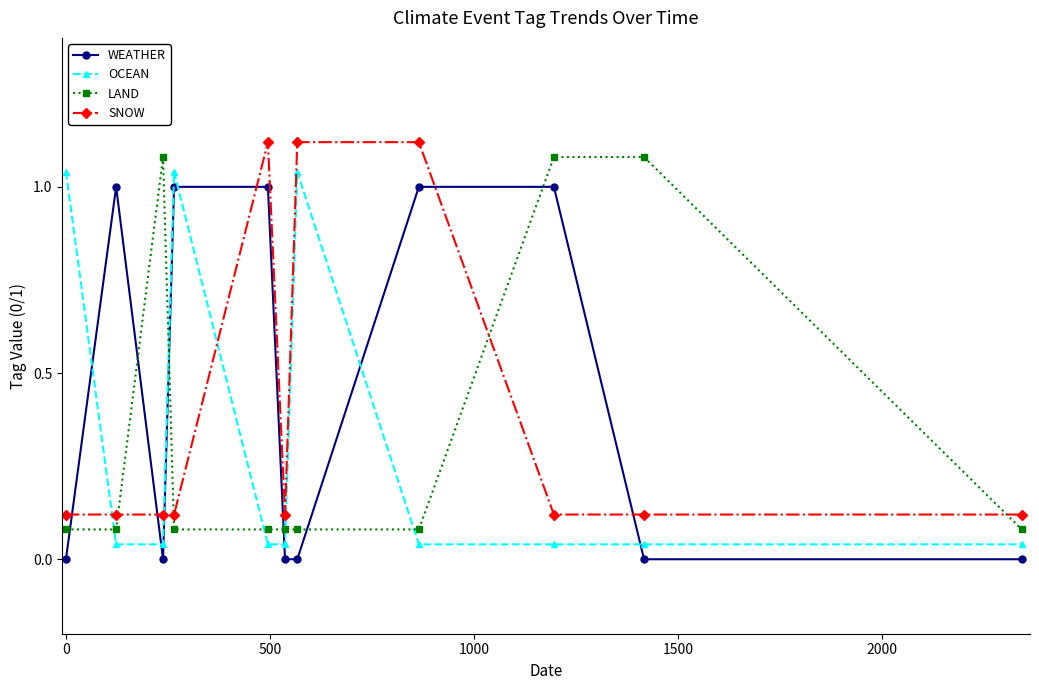

What is the value of the WEATHER point at the 5th from the left?

1.0